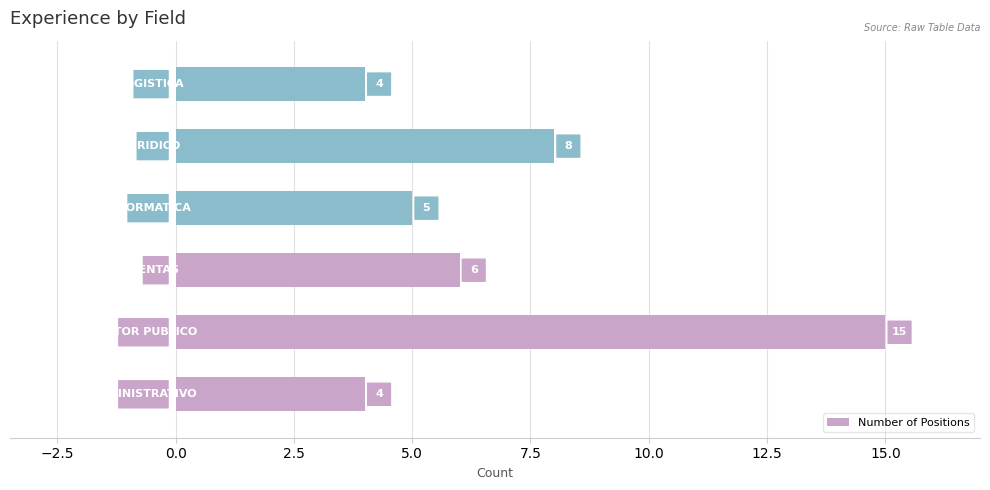

What is the difference between the second highest and second lowest values?

4